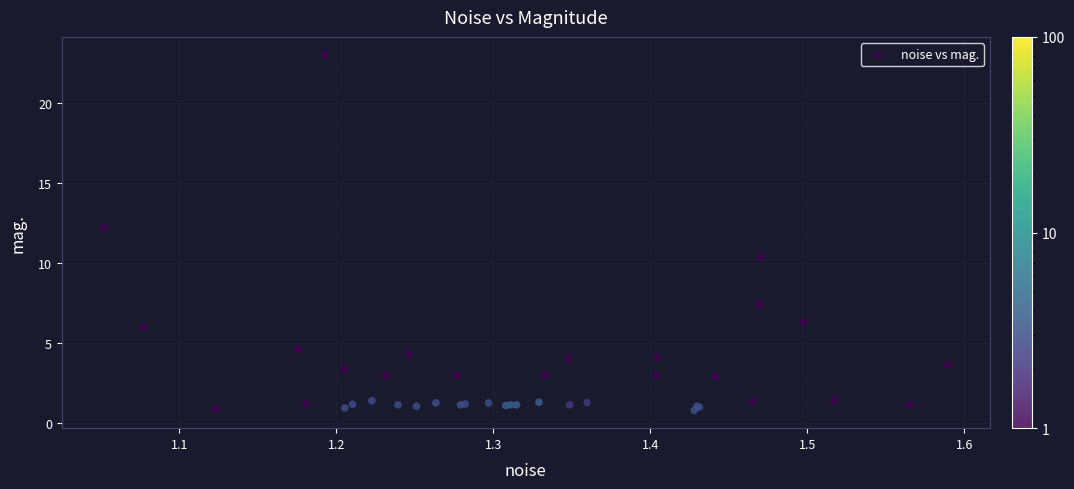

What Y value in the scatter plot is closest to 11?

10.4